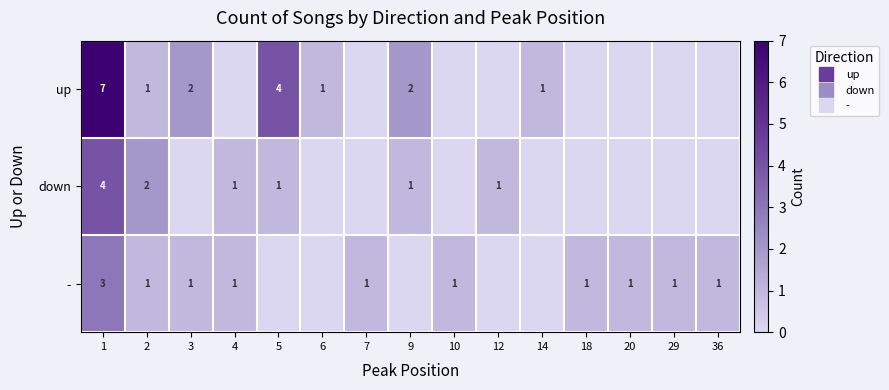

What is the spread (max minus min) of values at 29?

1